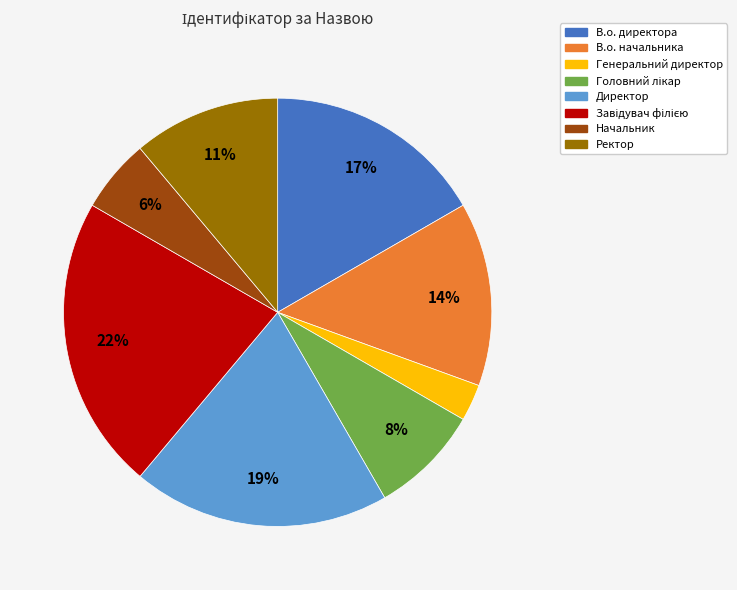

Is В.о. начальника the majority of the pie?

No